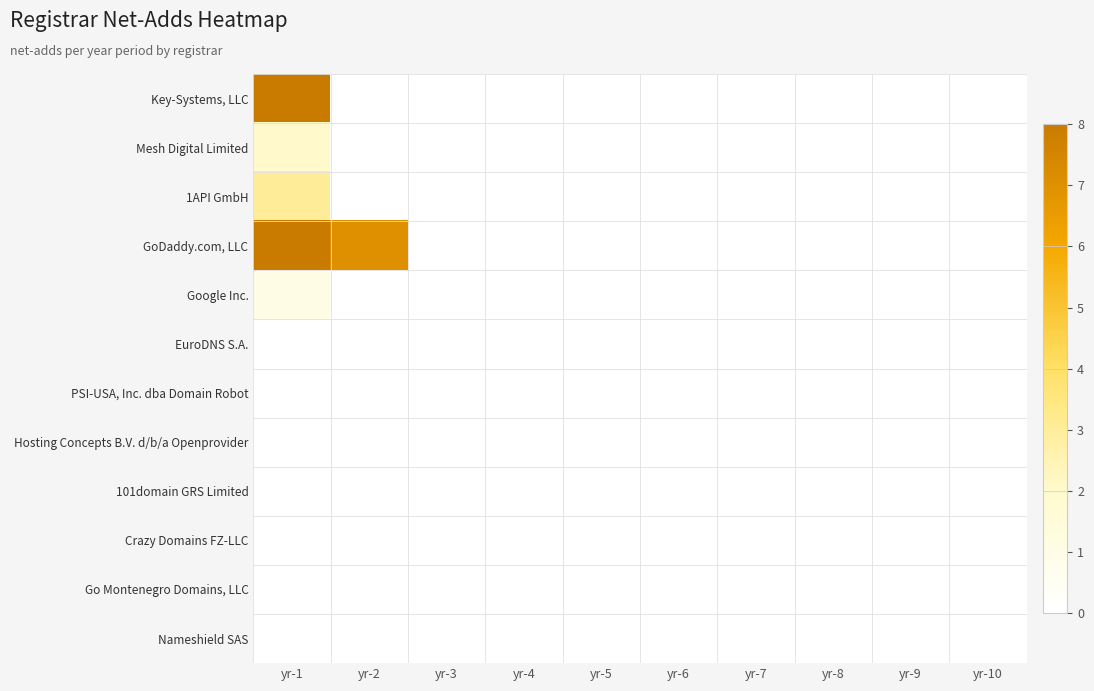

Rank the series by their maximum value, from lowest to highest.

EuroDNS S.A., PSI-USA, Inc. dba Domain Robot, Hosting Concepts B.V. d/b/a Openprovider, 101domain GRS Limited, Crazy Domains FZ-LLC, Go Montenegro Domains, LLC, Nameshield SAS, Google Inc., Mesh Digital Limited, 1API GmbH, GoDaddy.com, LLC, Key-Systems, LLC